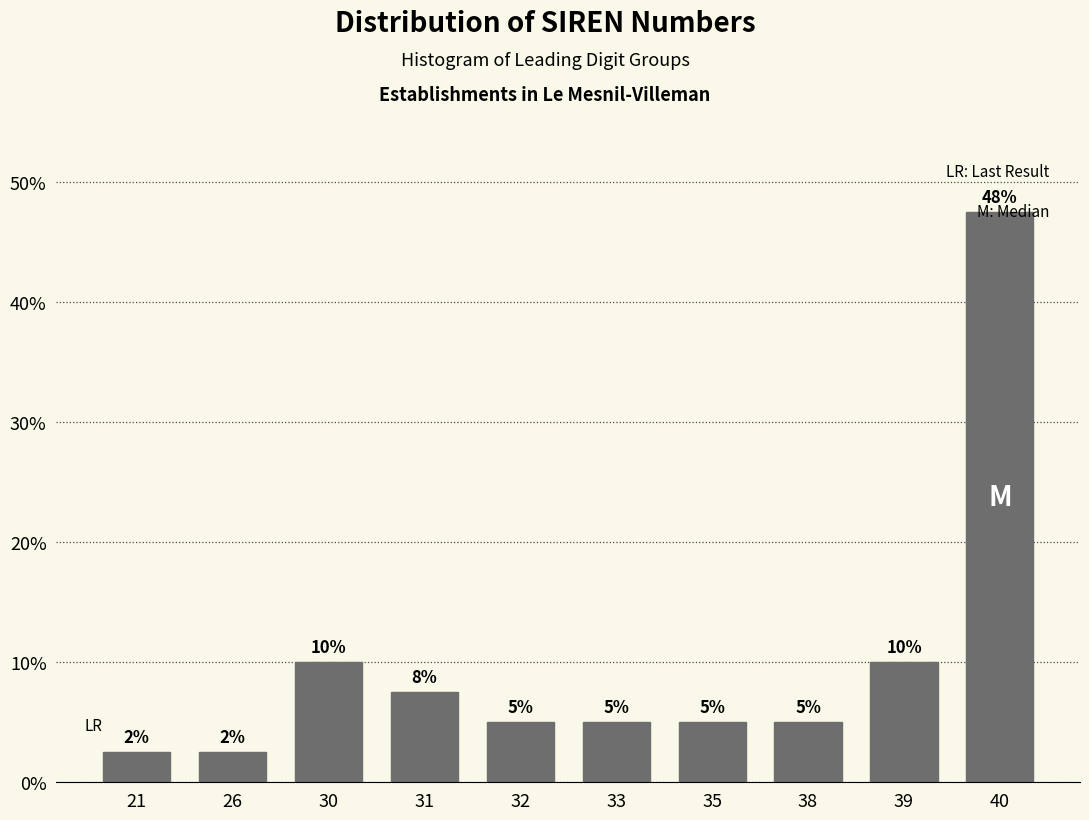

What is the greatest value displayed?

47.5